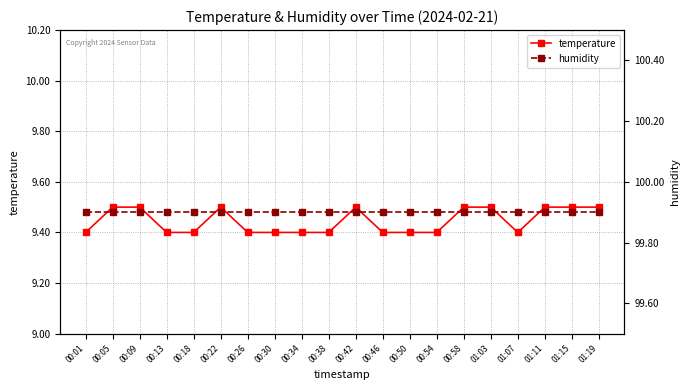

Reading left to right, extract all data points from this chart.

temperature: 00:01=9.4	00:05=9.5	00:09=9.5	00:13=9.4	00:18=9.4	00:22=9.5	00:26=9.4	00:30=9.4	00:34=9.4	00:38=9.4	00:42=9.5	00:46=9.4	00:50=9.4	00:54=9.4	00:58=9.5	01:03=9.5	01:07=9.4	01:11=9.5	01:15=9.5	01:19=9.5
humidity: 00:01=99.9	00:05=99.9	00:09=99.9	00:13=99.9	00:18=99.9	00:22=99.9	00:26=99.9	00:30=99.9	00:34=99.9	00:38=99.9	00:42=99.9	00:46=99.9	00:50=99.9	00:54=99.9	00:58=99.9	01:03=99.9	01:07=99.9	01:11=99.9	01:15=99.9	01:19=99.9